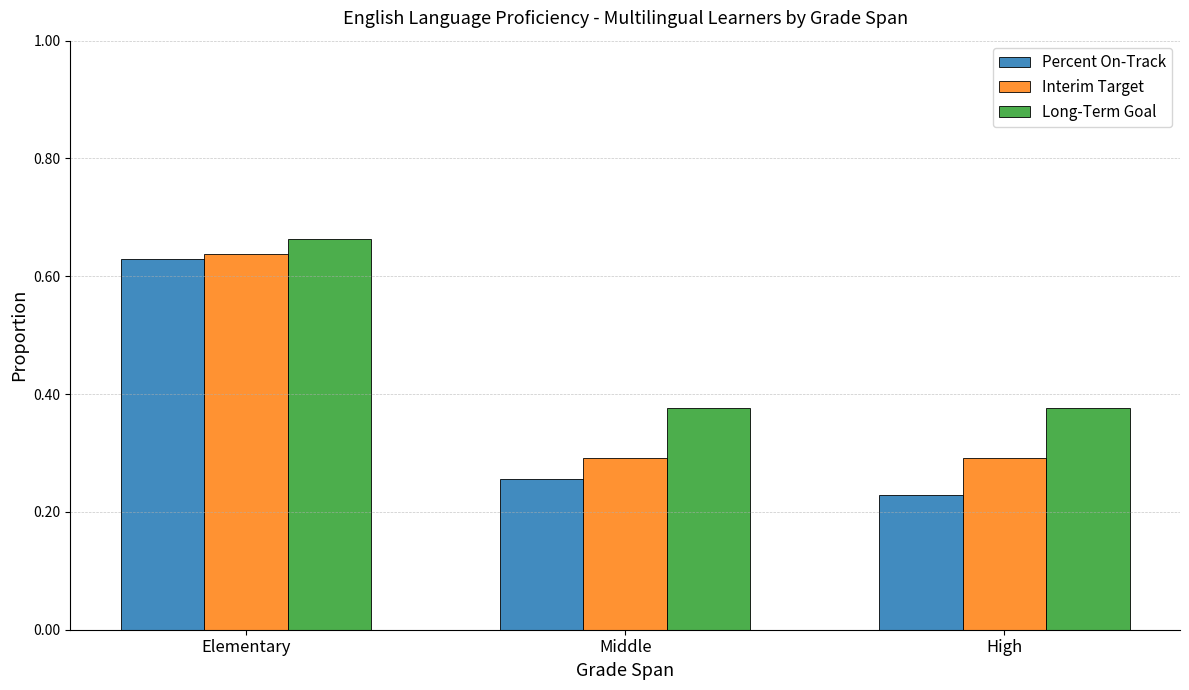

What is the sum of the Long-Term Goal values at High and Middle?

0.8